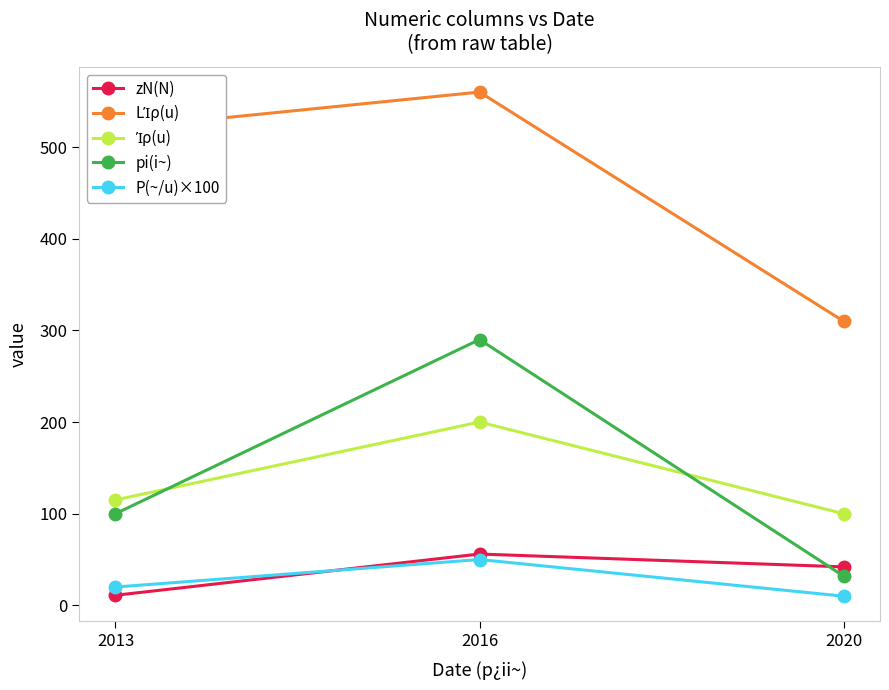

How many series are shown in this chart?

5